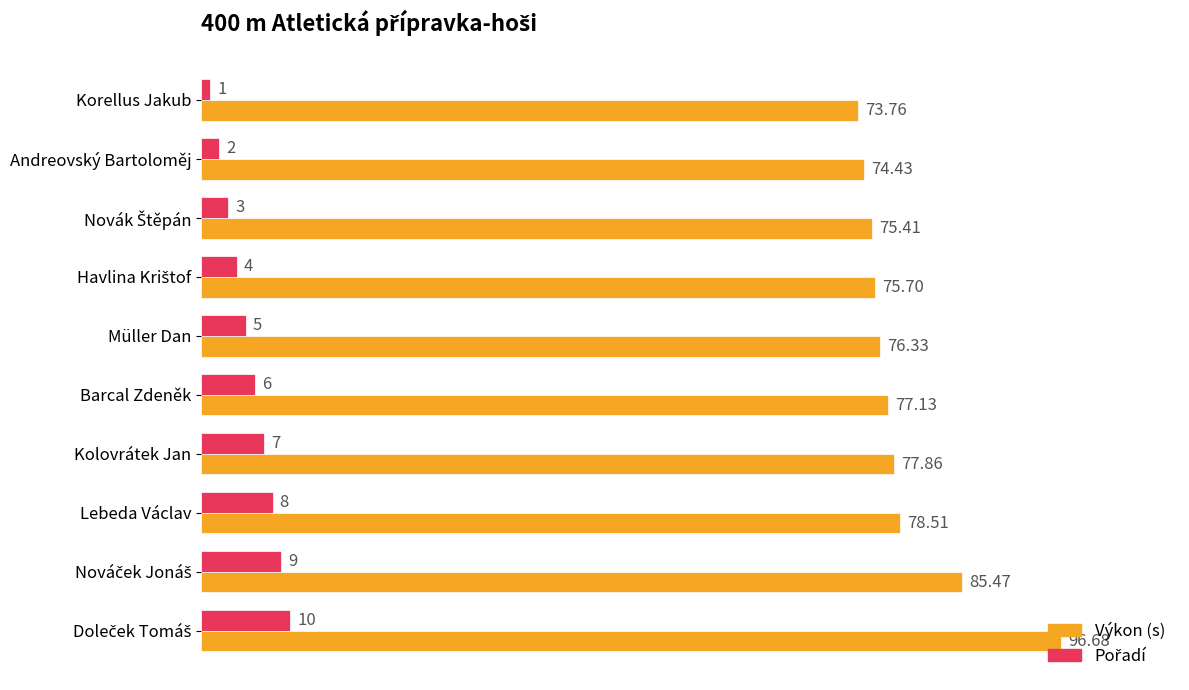

Which label corresponds to the smallest value in the chart?

Korellus Jakub